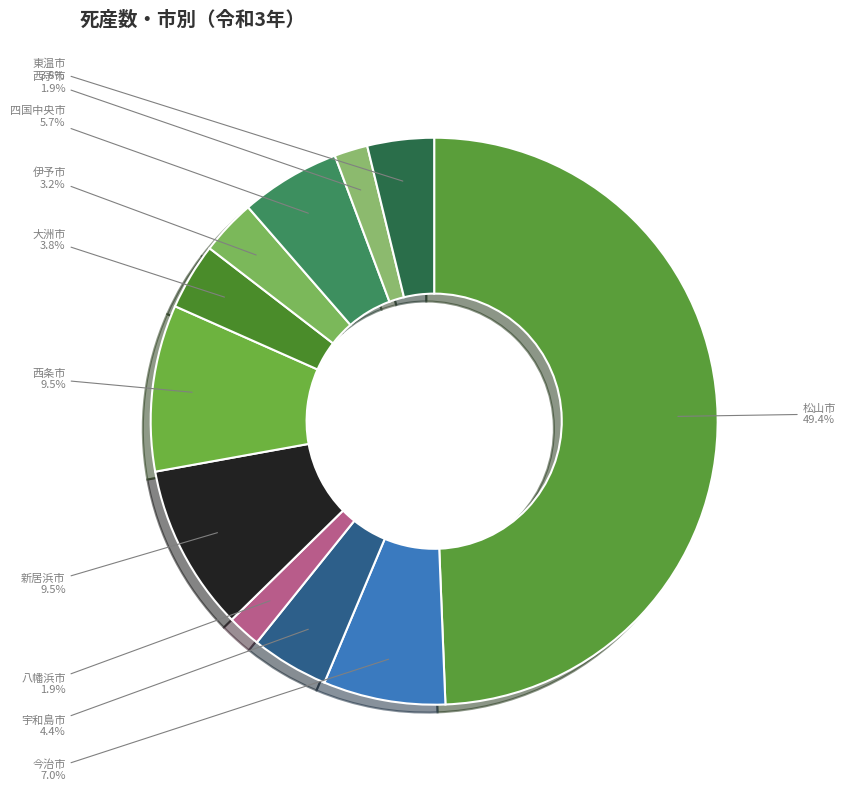

How many segments does this pie chart have?

11